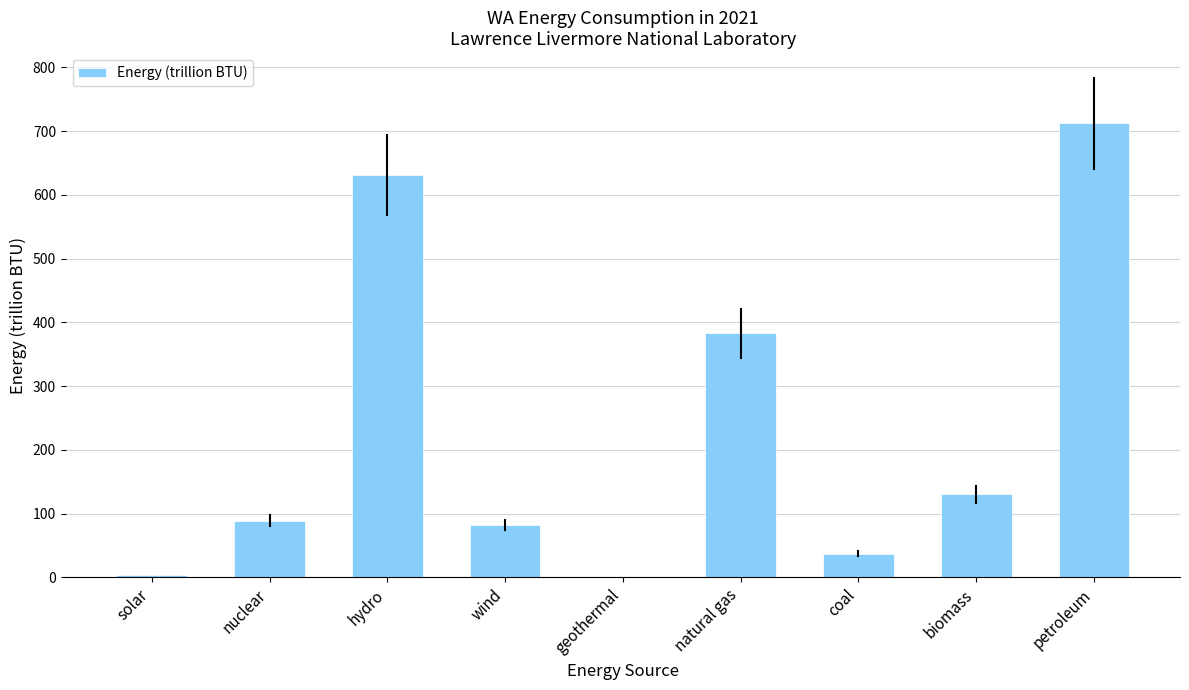

What is the change in value from nuclear to petroleum?

+623.1